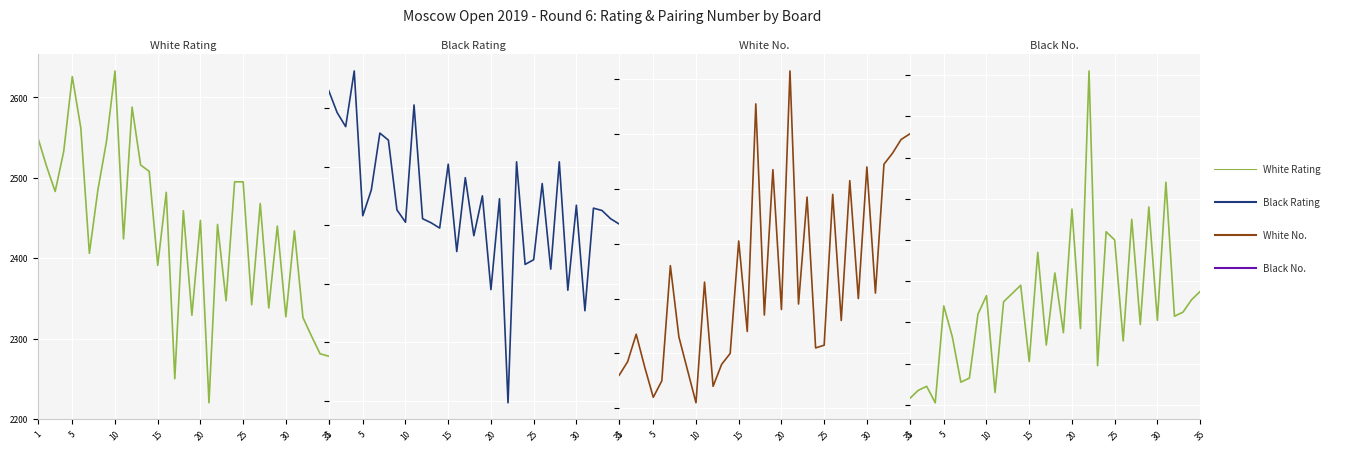

What is the difference between the Black Rating values at 5 and 25?

132